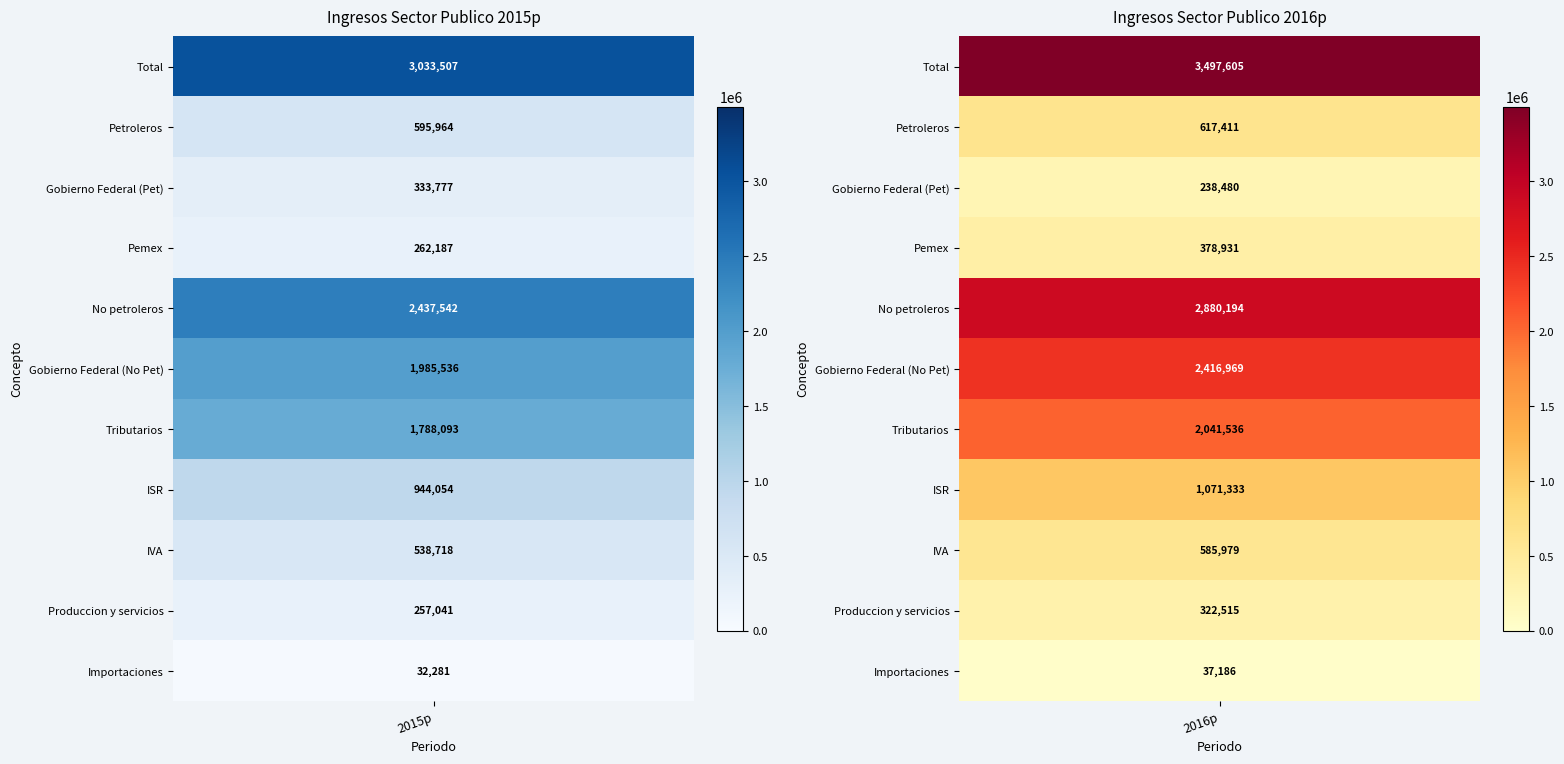

Which label corresponds to the smallest value in the chart?

2015p